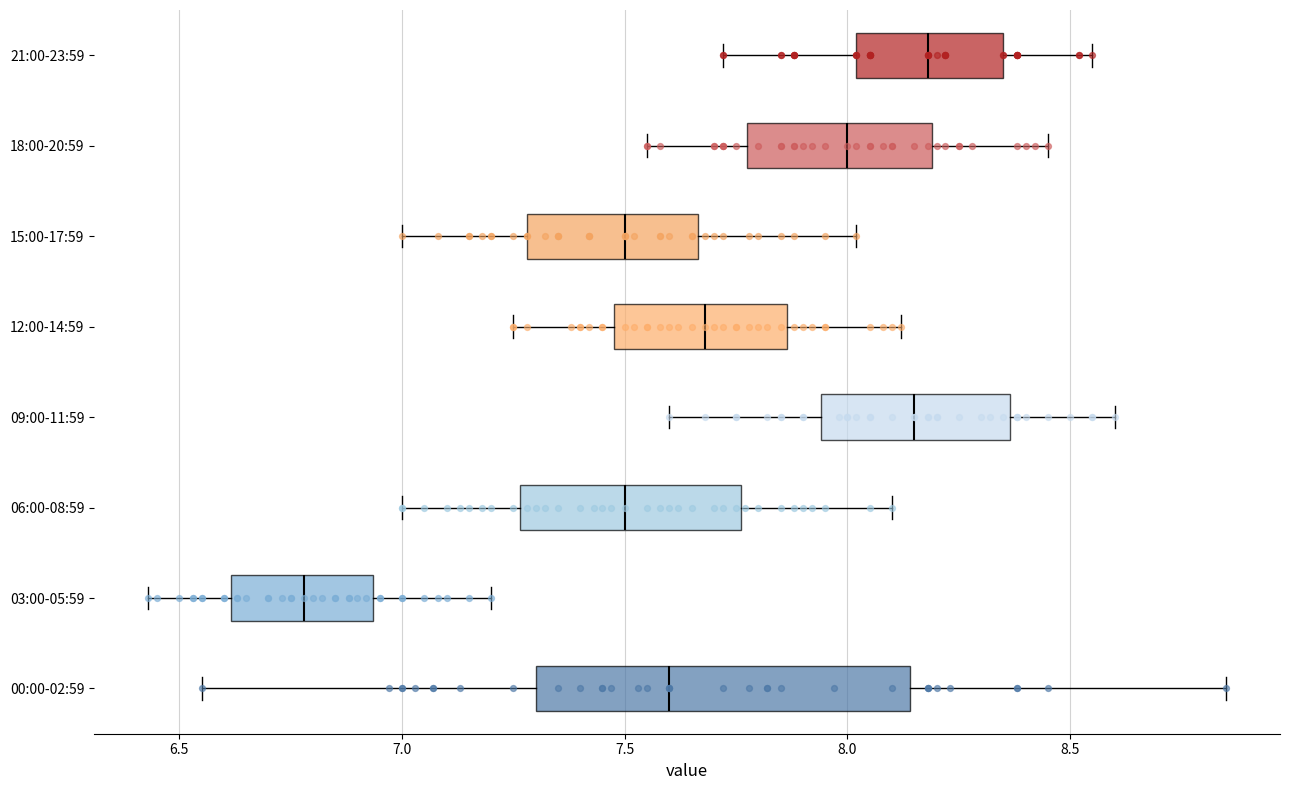

Where is the left edge of the box for 15:00-17:59 on the x-axis? The values are not printed on the chart, so give them approximately, as read against the axis.

7.30